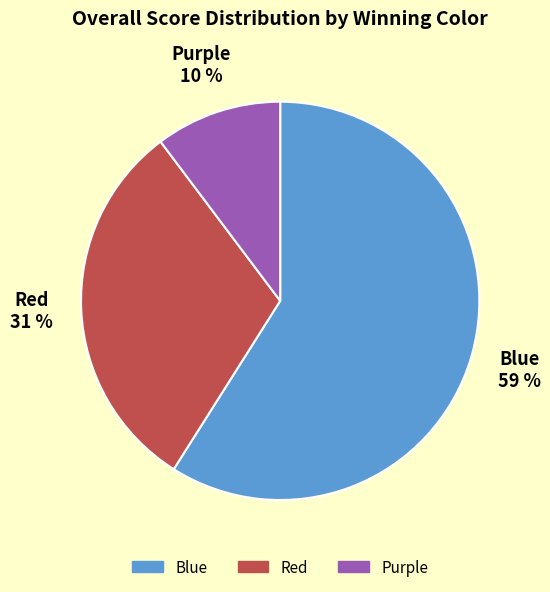

Count the number of slices in the pie.

3